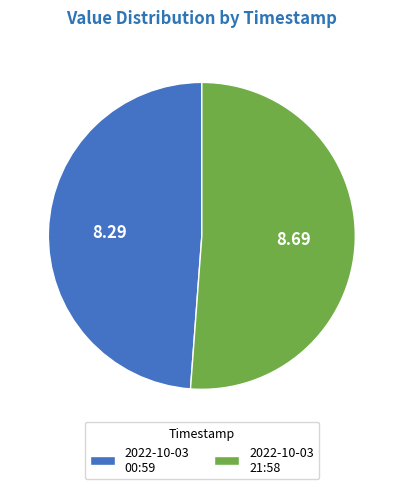

Do 2022-10-03 00:59 and 2022-10-03 21:58 together represent more than half of the pie?

Yes